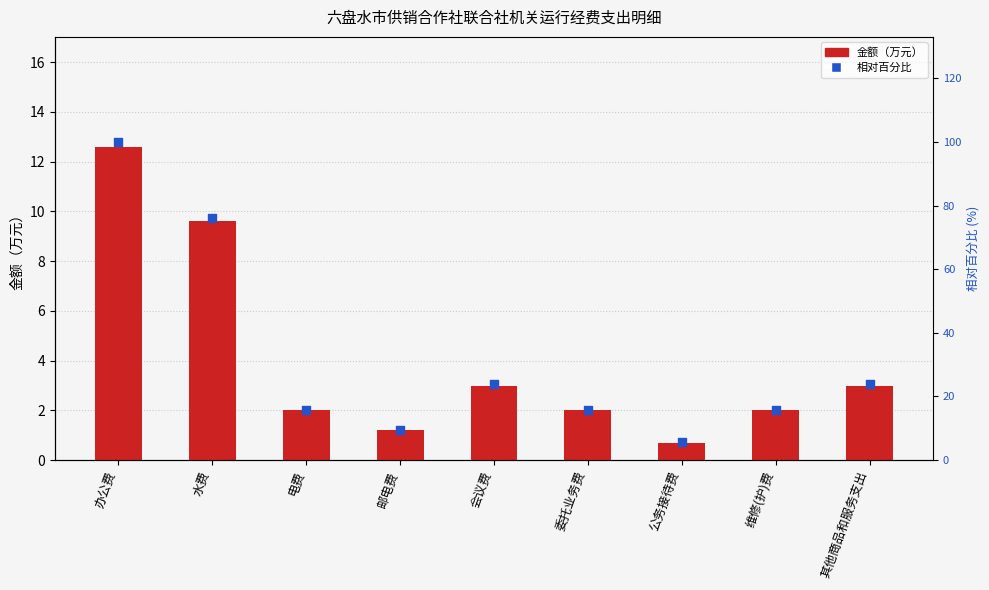

Which series reaches the maximum Y coordinate?

相对百分比